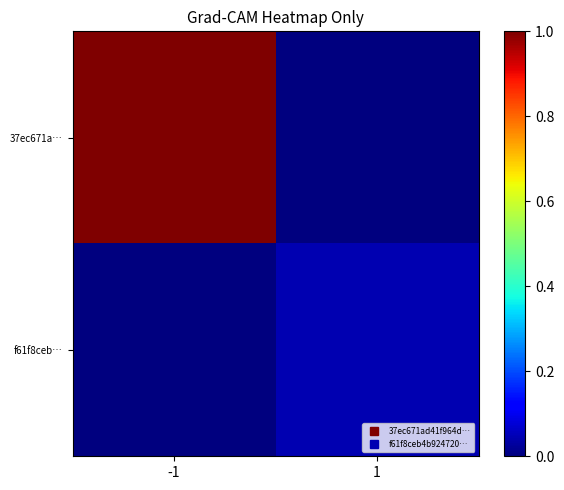

At which category is the sum across all series the highest?

-1